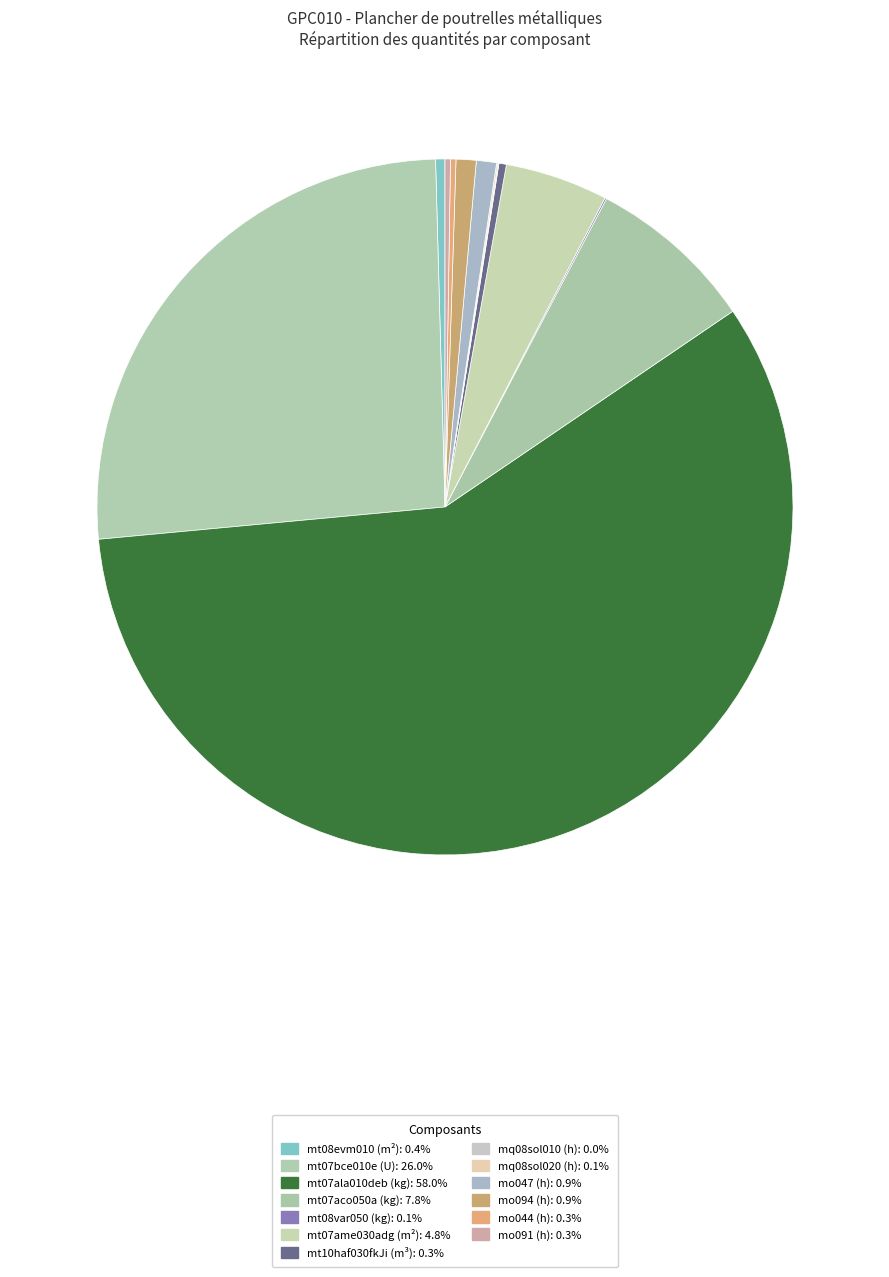

To the nearest percent, what is the average slice percentage?

8%